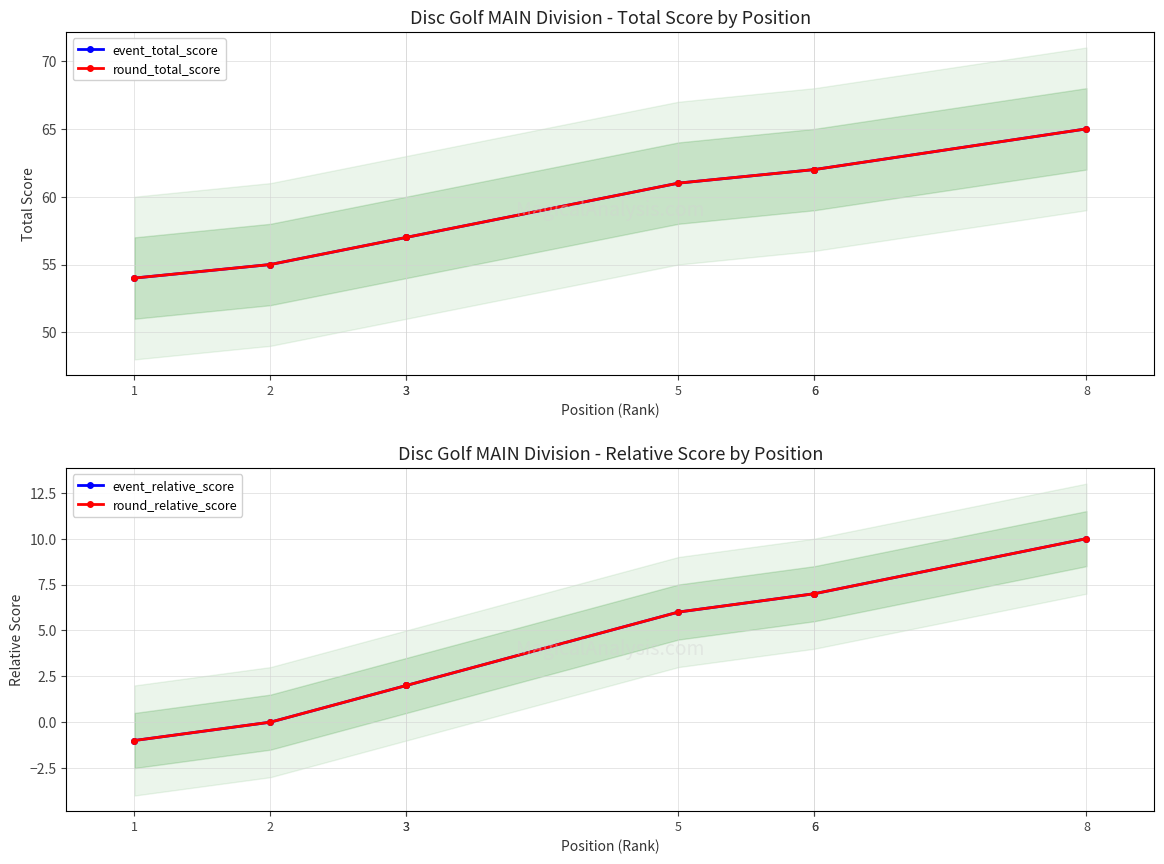

What is the average value of the event_total_score series?

59